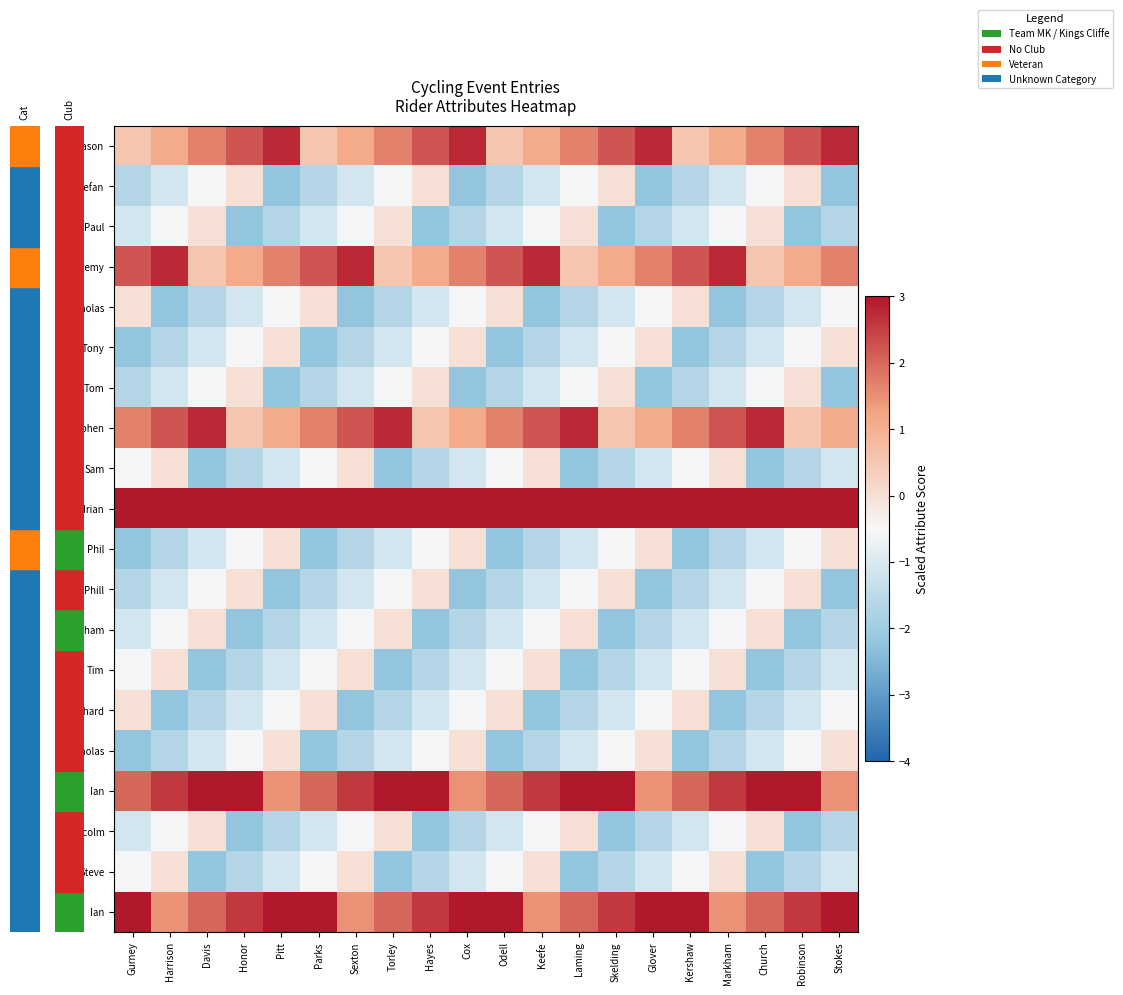

Between Stokes and Kershaw, which is larger?

Stokes